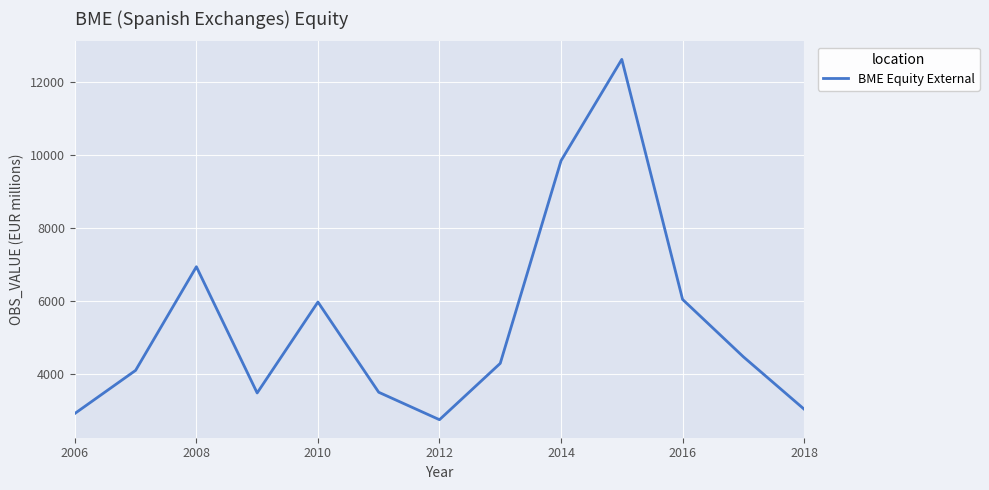

What is the maximum value shown in the chart?

12633.7